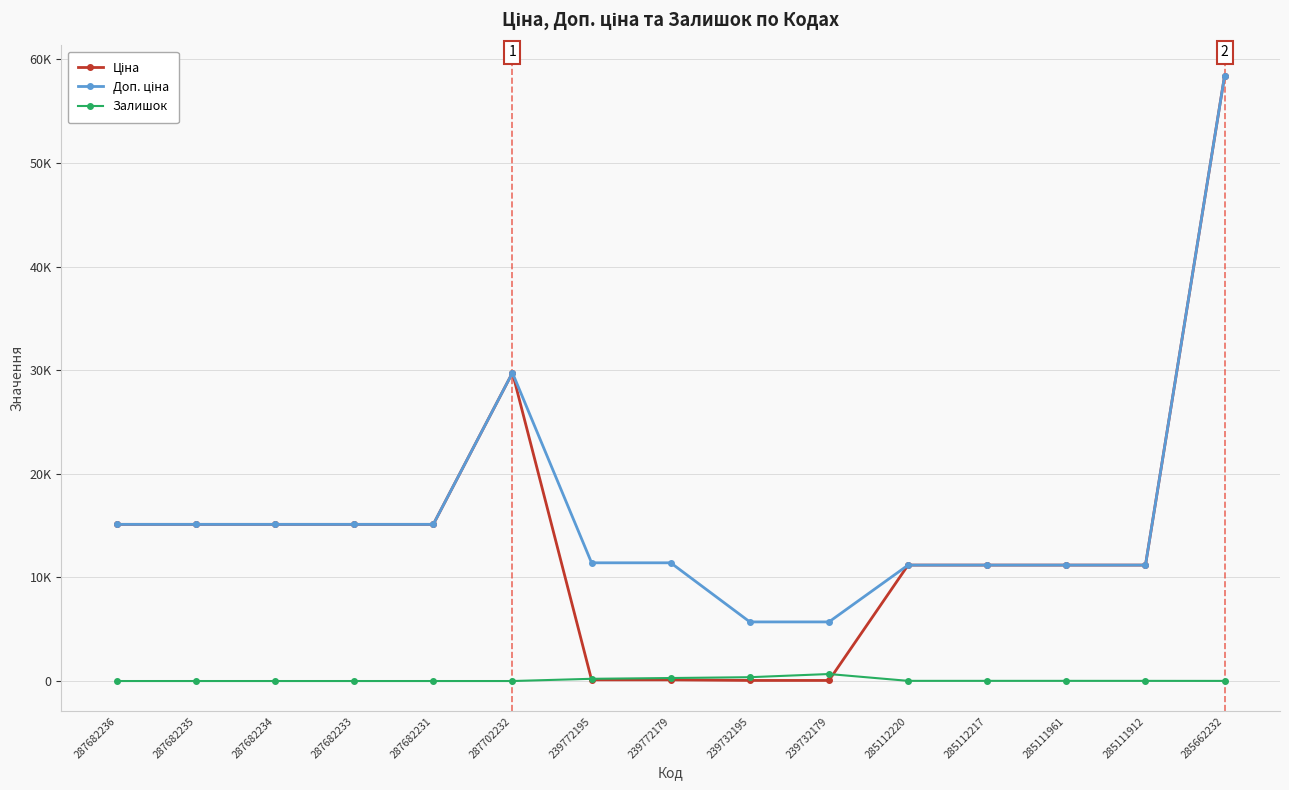

Rank the categories by Залишок value from lowest to highest.

287682236, 287682235, 287682234, 287682233, 287682231, 287702232, 285662232, 285111912, 285112220, 285112217, 285111961, 239772195, 239772179, 239732195, 239732179